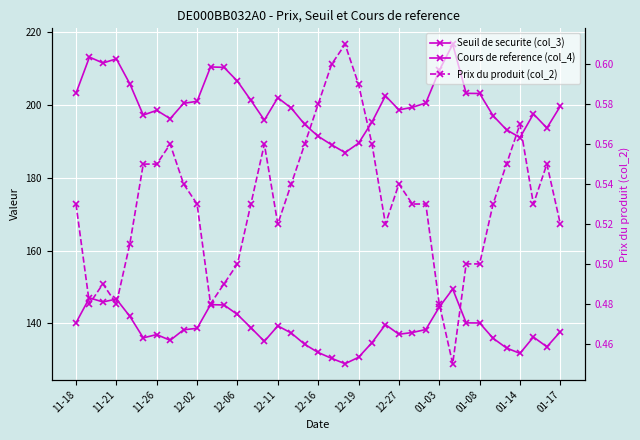

True or false: Prix du produit (col_2) and Seuil de securite (col_3) cross at least once.

False